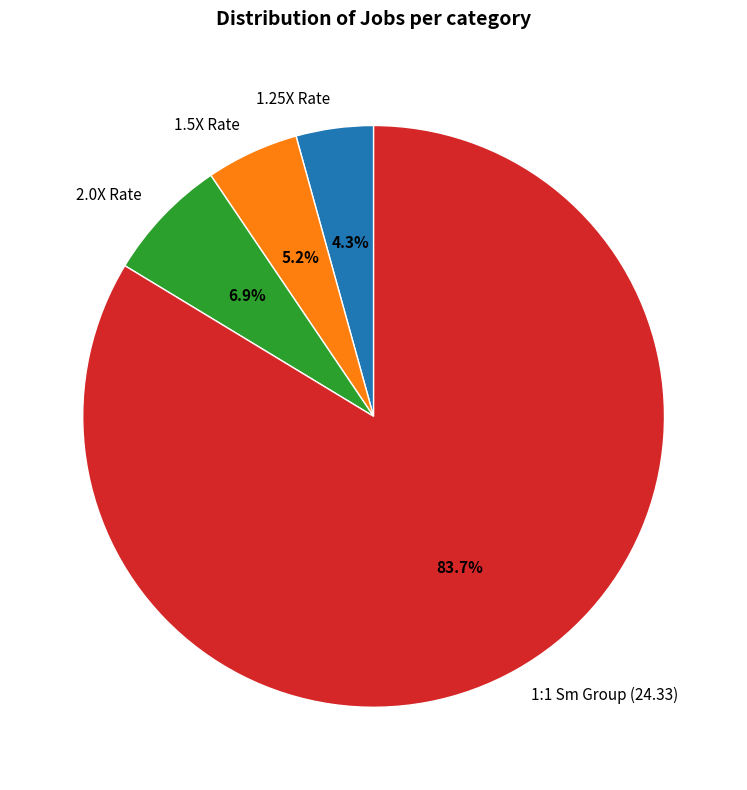

Between 1:1 Sm Group (24.33) and 2.0X Rate, which is larger?

1:1 Sm Group (24.33)